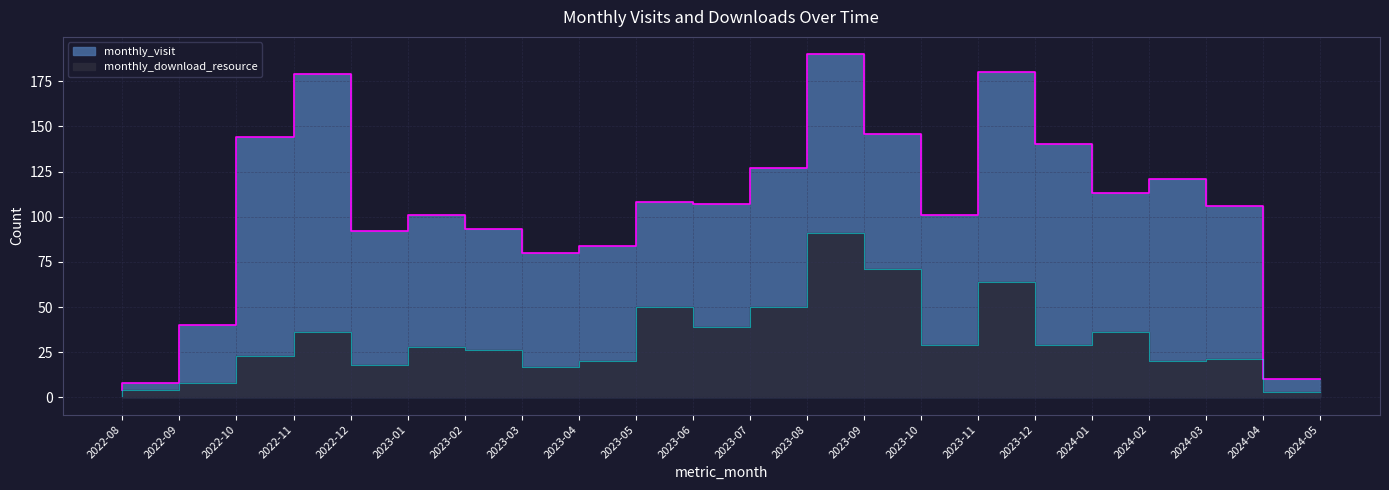

At which category does the chart reach its peak across all series?

2023-09